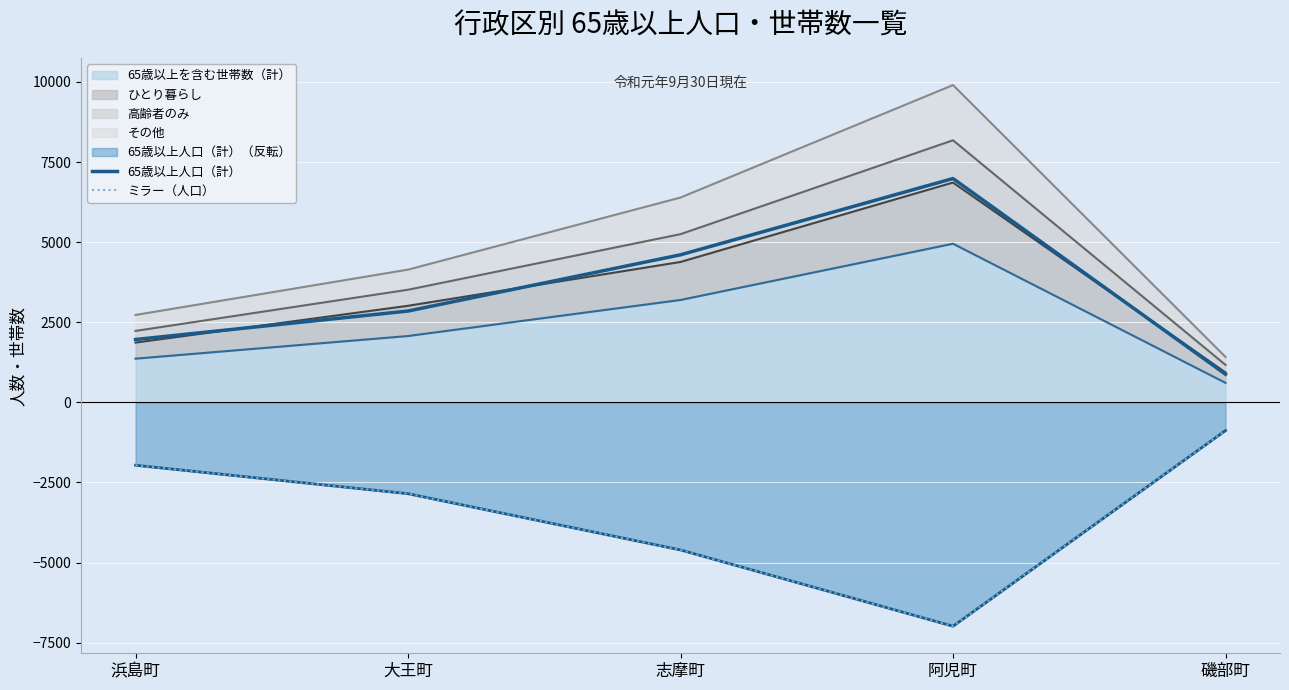

Rank the series by their average value, from highest to lowest.

65歳以上人口（計）, ミラー（人口）